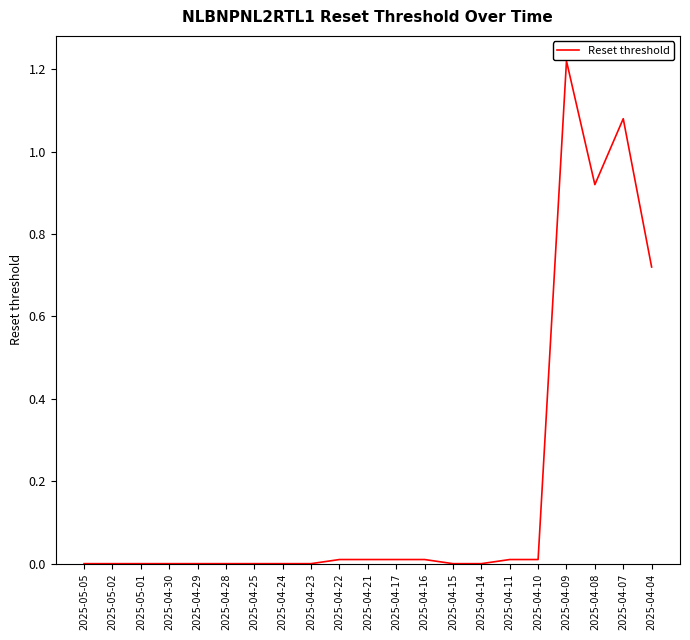

Is it true that the value at 2025-04-08 is 0.3?

False